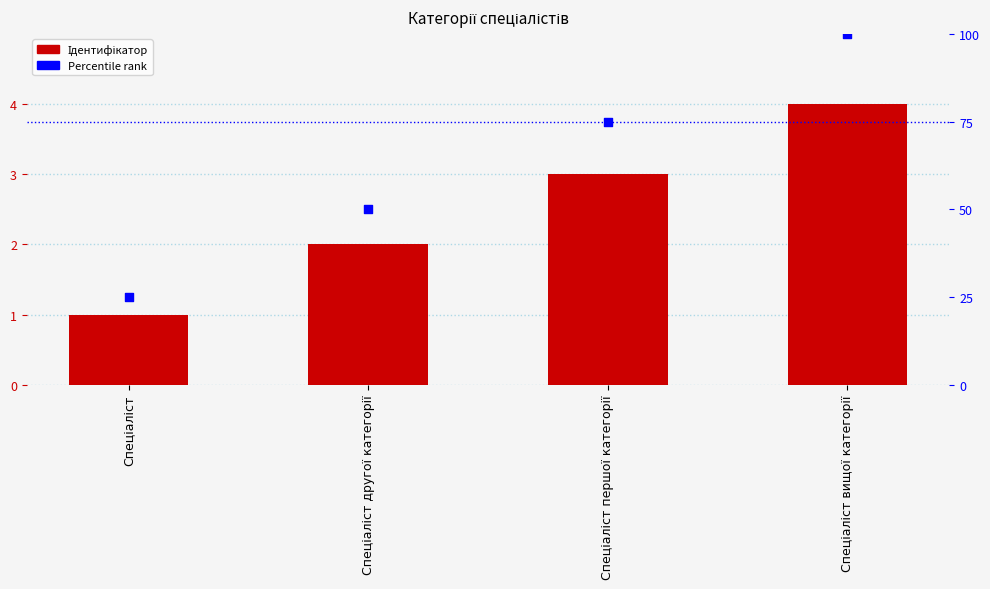

Which series has the widest spread of Y values?

Percentile rank